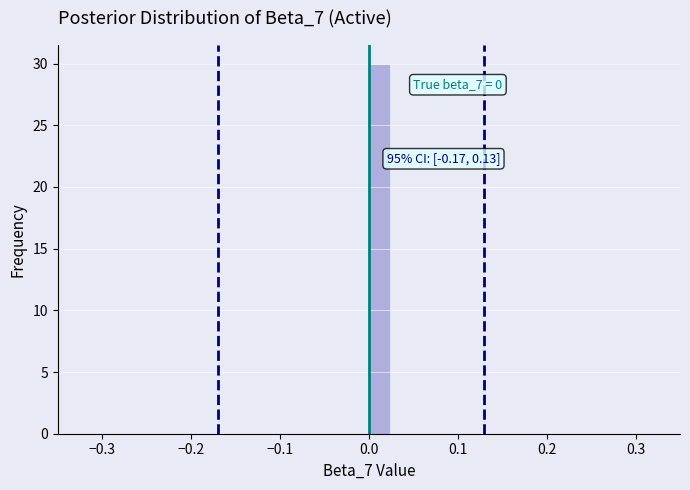

Read against the x-axis, roughly where is the centre of the tallest bar?

0.01